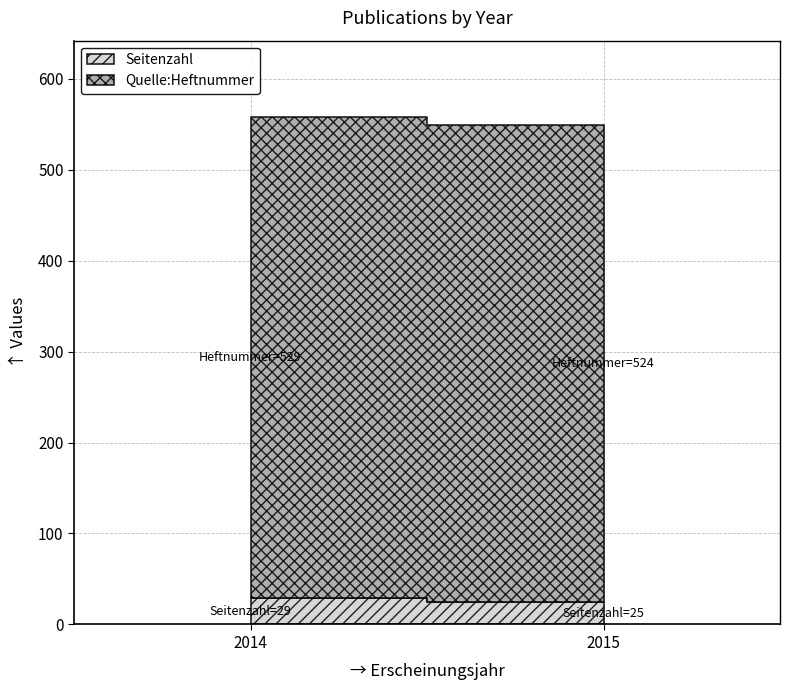

The Quelle:Heftnummer series shows 806 at 2015. True or false?

False